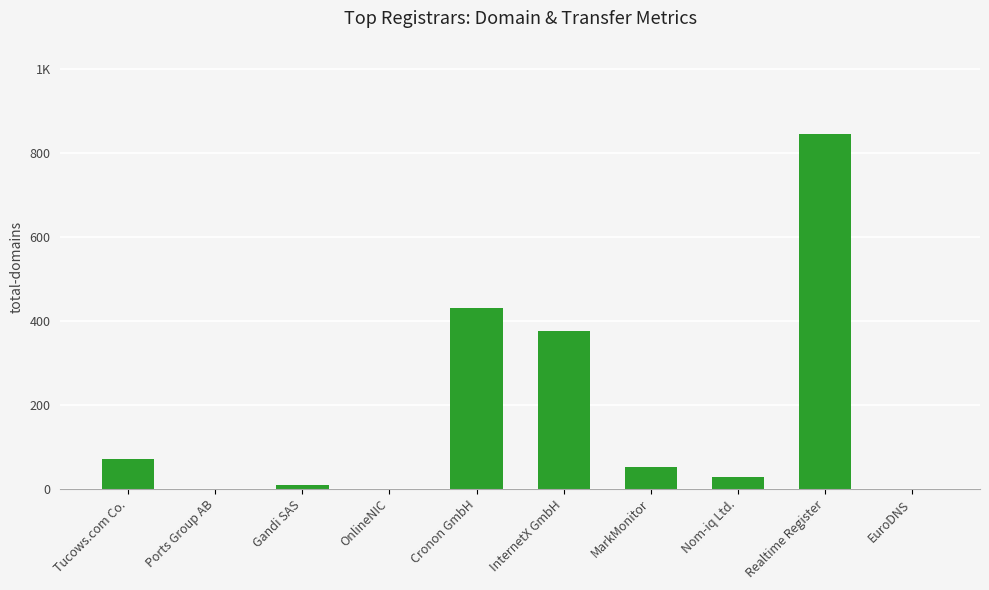

Are the bars horizontal?

No